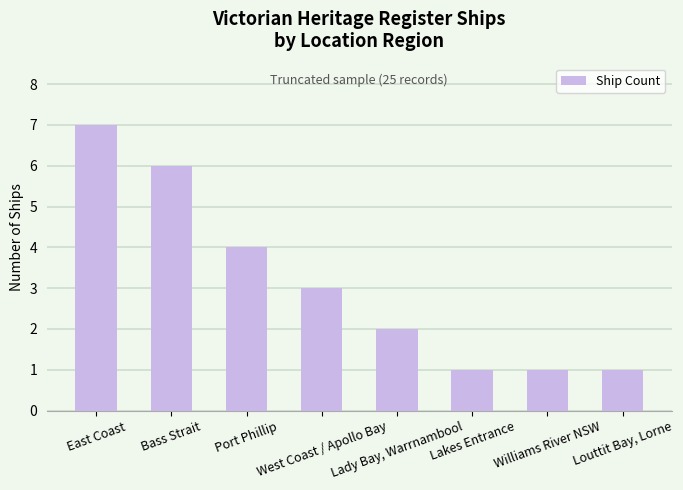

What value does the data have at West Coast / Apollo Bay?

3